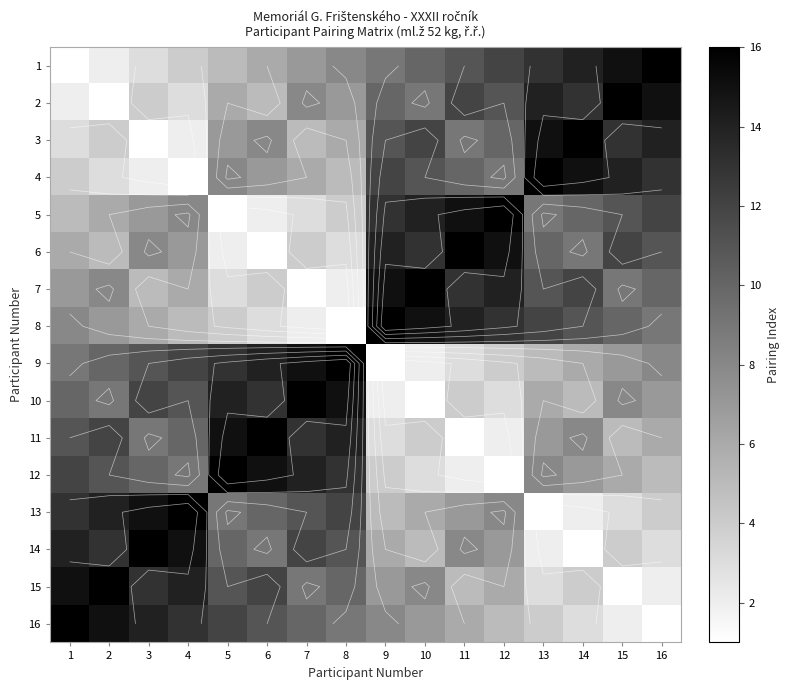

At which label does 1 first exceed 9?

10